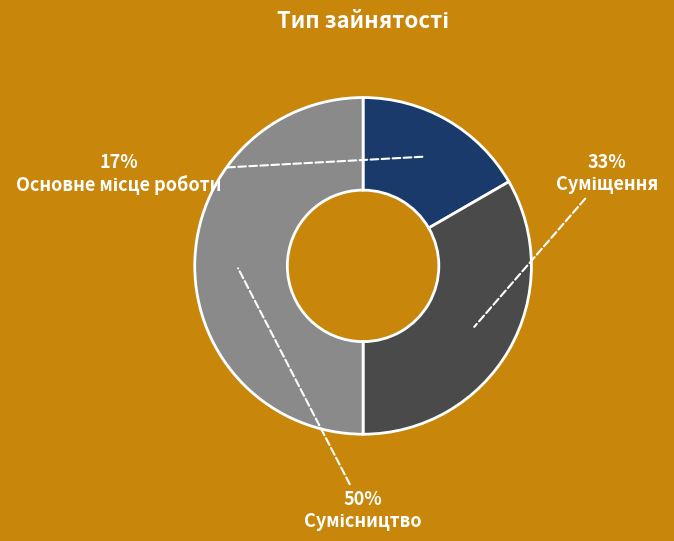

To the nearest percent, what is the average slice percentage?

33%